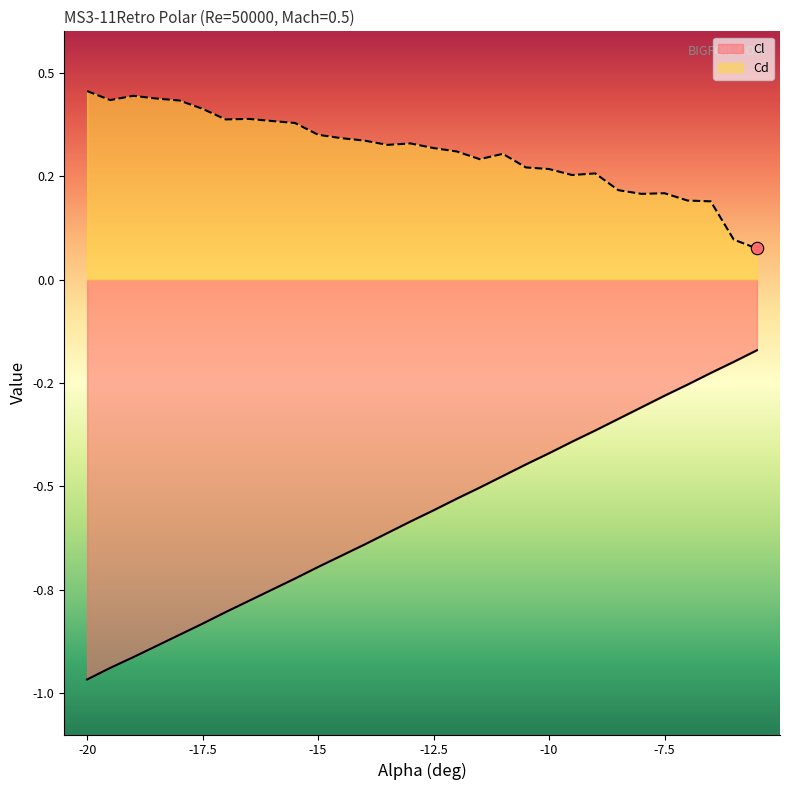

Is the value of Cl (line) at 18 greater than the value of Cd (line) at -12.5?

No